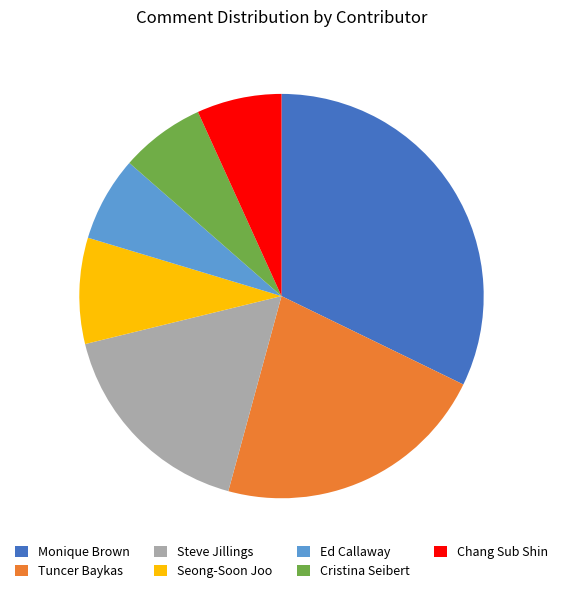

True or false: Steve Jillings accounts for 5% of the total.

False